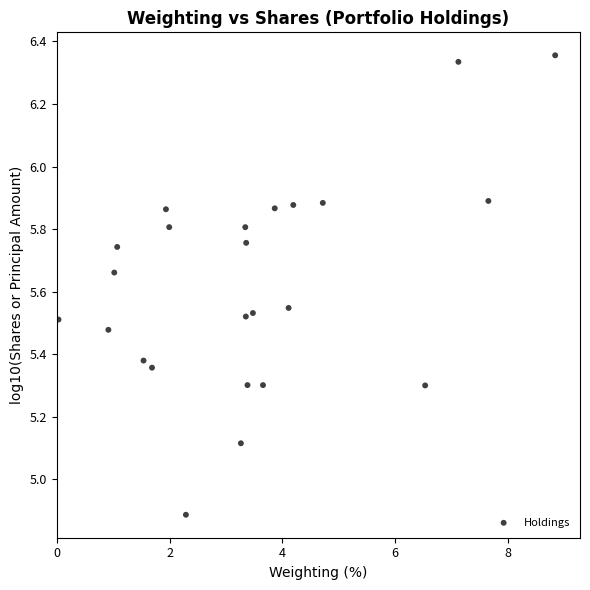

What is the range of X values (max minus min)?

8.8